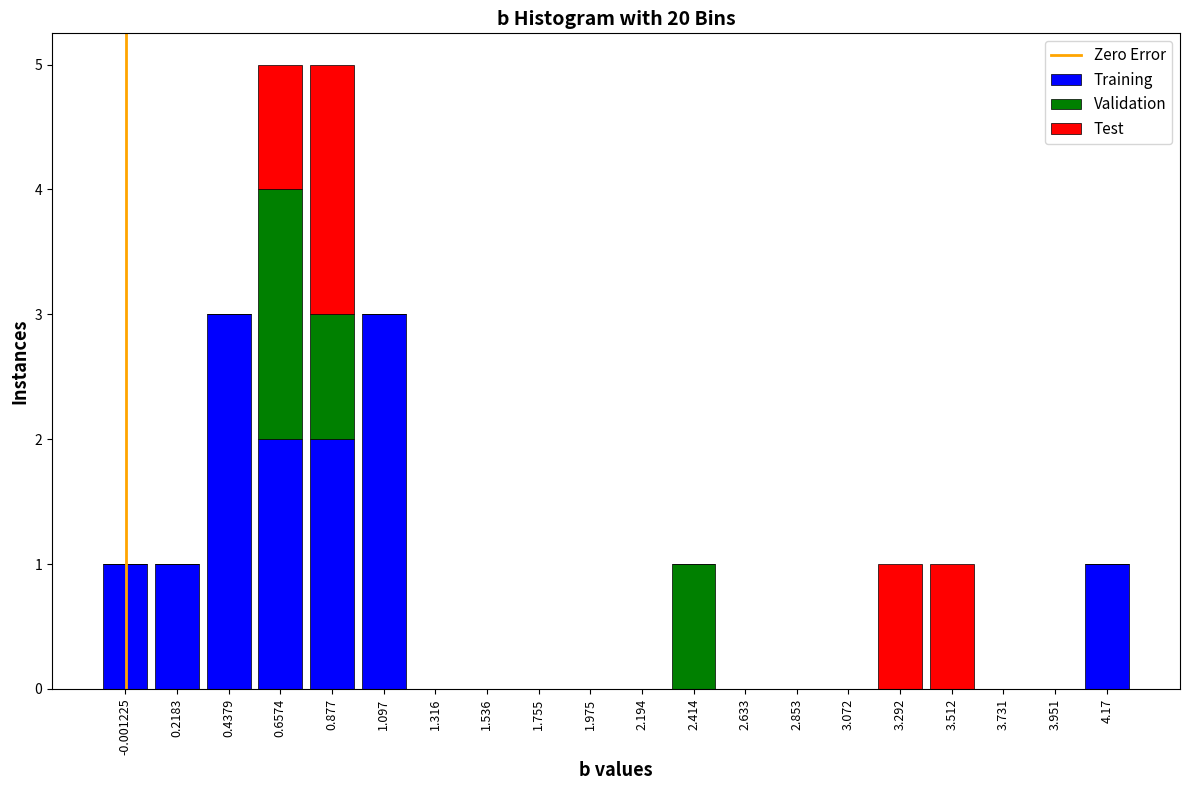

Reading left to right, transcribe this chart: for each stacked bar, give the range it covers on the x-axis and its total height. Neither the bar edges nor the heights are printed on the chart, so give them approximately, as read against the axes.

-0.10 to 0.10: 1
0.10 to 0.35: 1
0.35 to 0.55: 3
0.55 to 0.75: 5
0.75 to 1.00: 5
1.00 to 1.20: 3
1.20 to 1.45: 0
1.45 to 1.65: 0
1.65 to 1.85: 0
1.85 to 2.10: 0
2.10 to 2.30: 0
2.30 to 2.50: 1
2.50 to 2.75: 0
2.75 to 2.95: 0
2.95 to 3.20: 0
3.20 to 3.40: 1
3.40 to 3.60: 1
3.60 to 3.85: 0
3.85 to 4.05: 0
4.05 to 4.30: 1